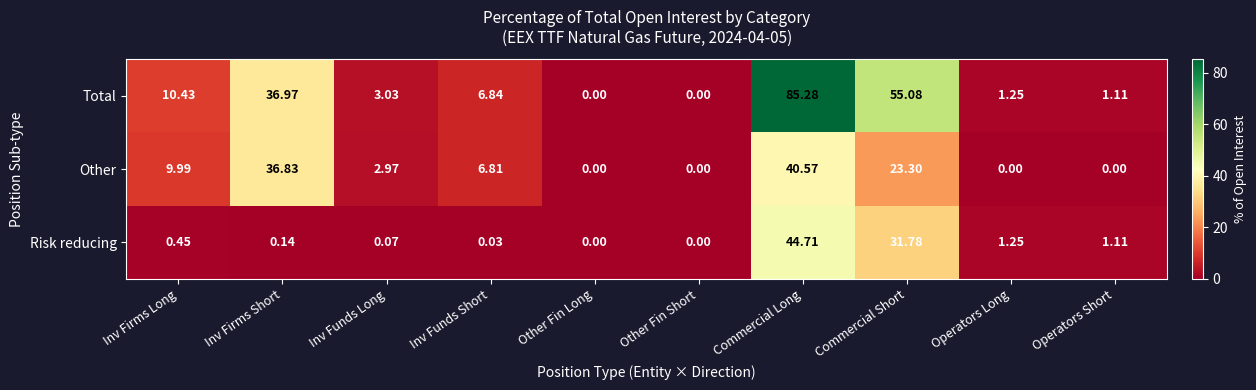

Rank the series by their average value, from highest to lowest.

Total, Other, Risk reducing